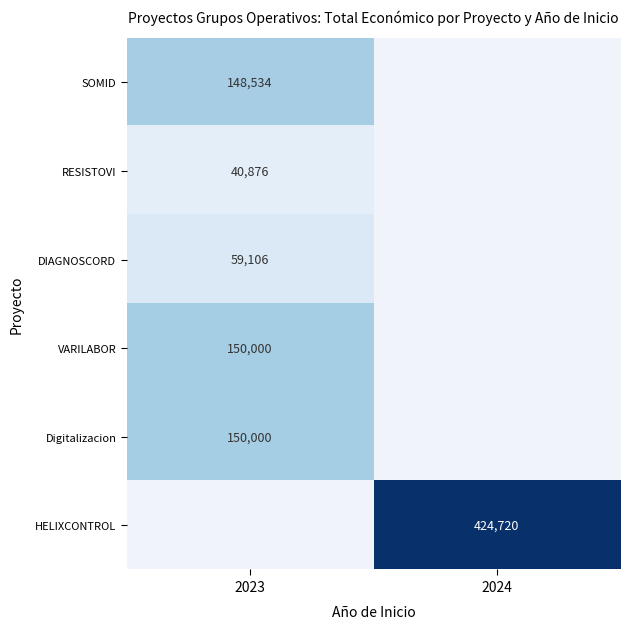

The value of HELIXCONTROL at 2024 is 106587. True or false?

False